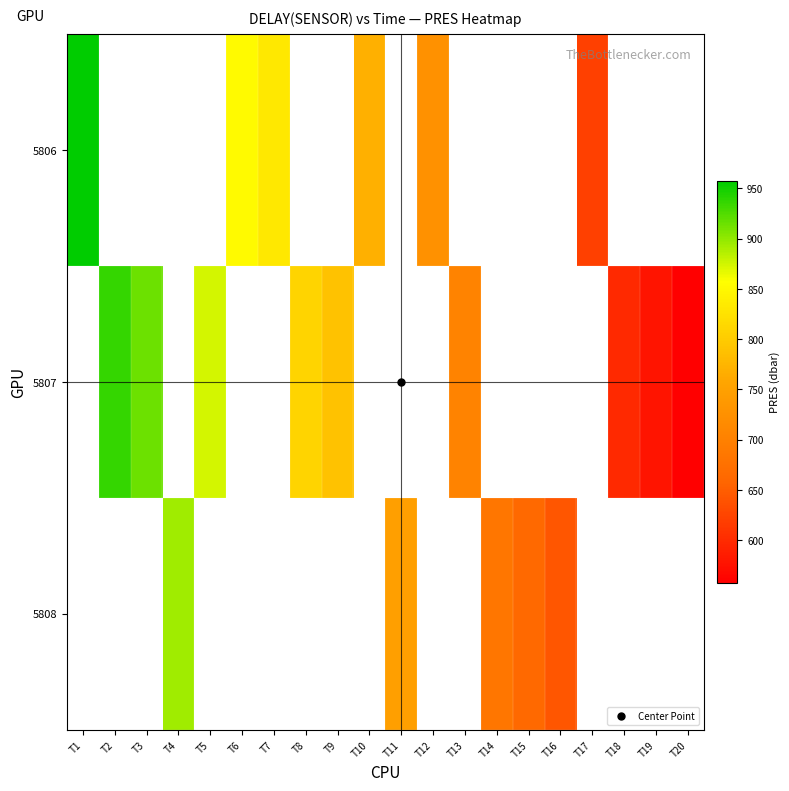

Which series changed the most between T6 and T12?

5806